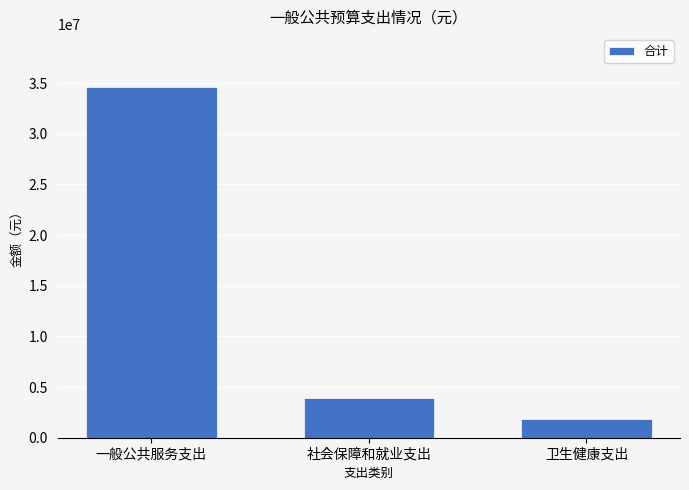

Reading left to right, list all the values displayed in this chart.

34642176	3912039	1886874